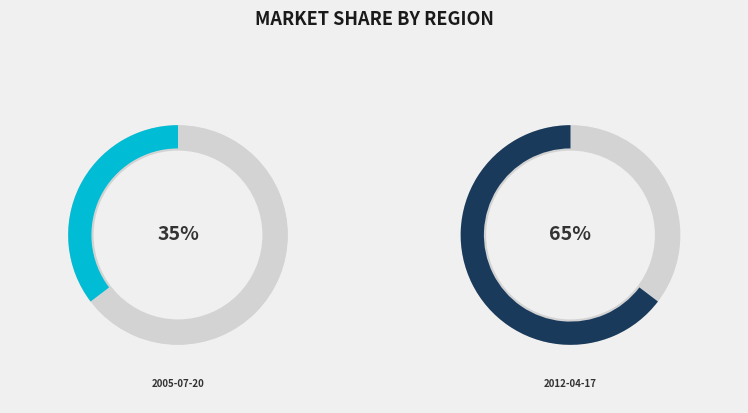

How many slices are in this pie chart?

2